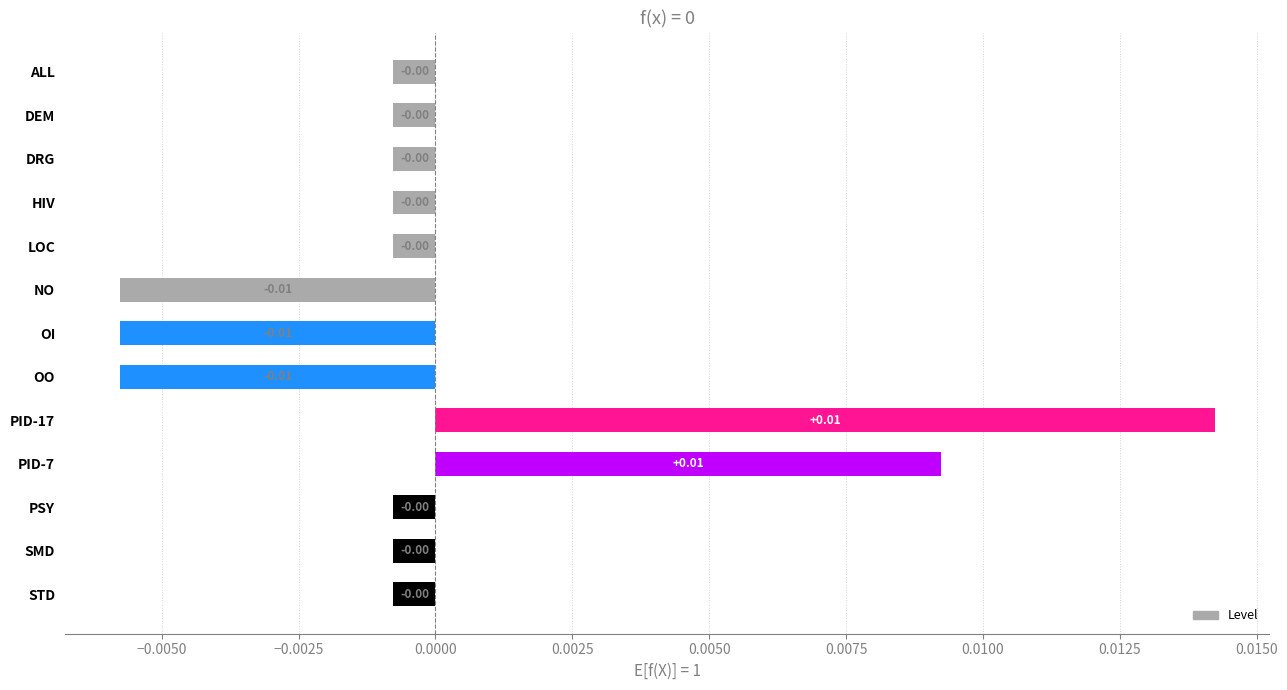

How many series are shown in this chart?

1